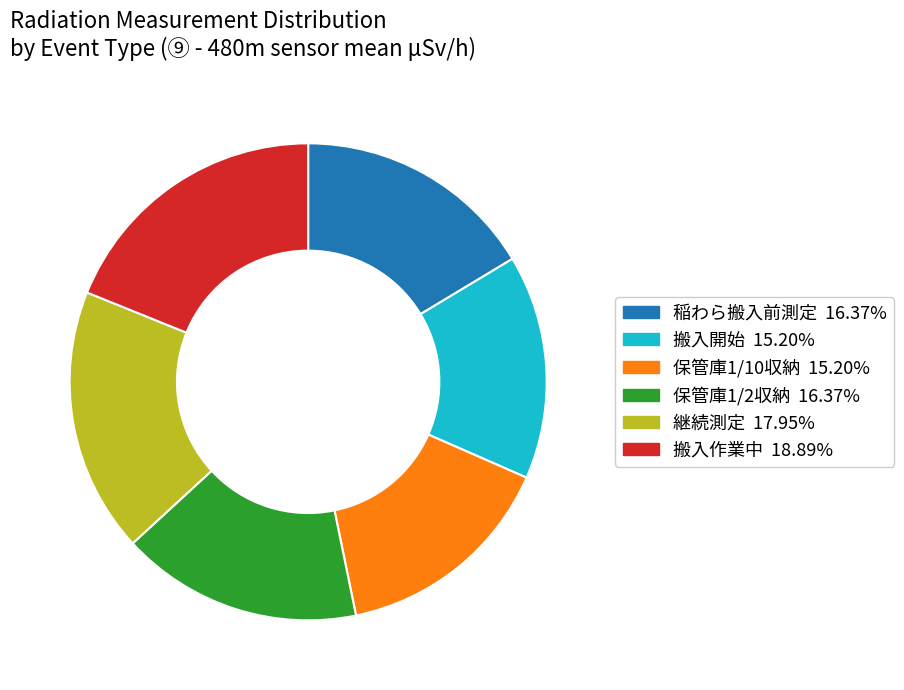

Does any single category account for the majority?

No